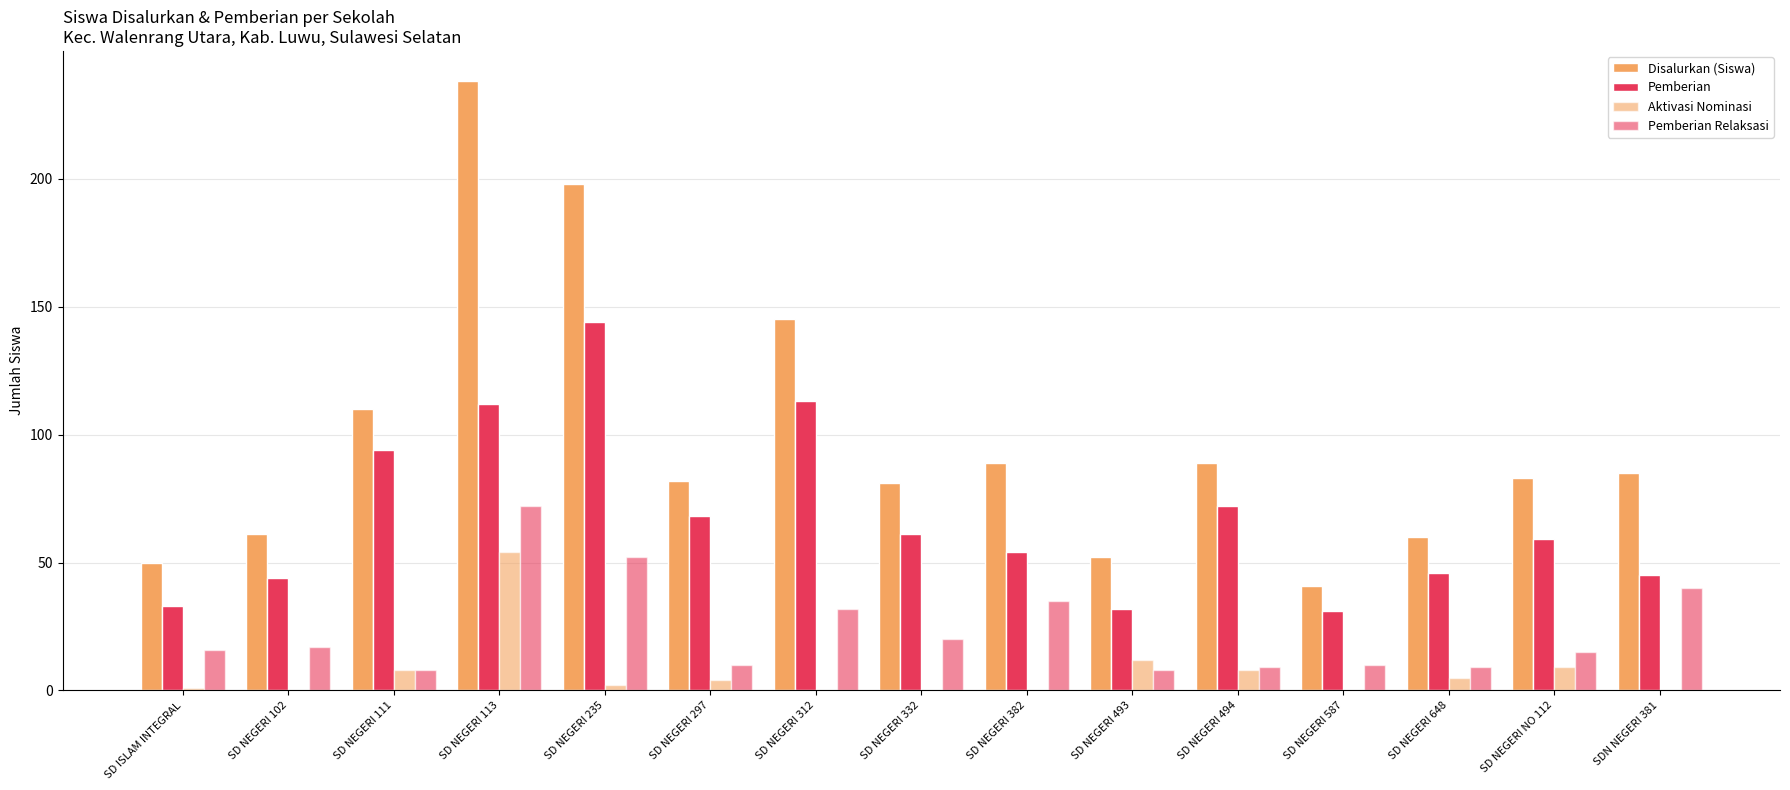

Which series has the largest total across all categories?

Disalurkan (Siswa)